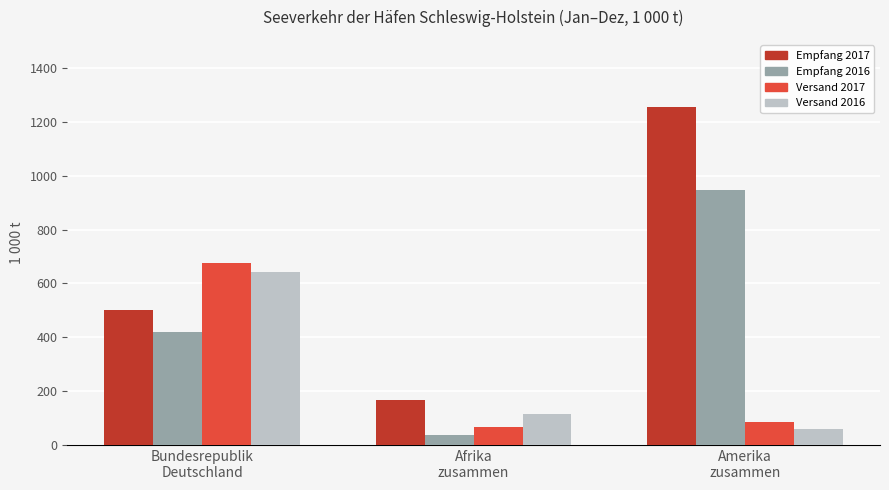

Between Afrika
zusammen and Amerika
zusammen, which series saw the biggest shift?

Empfang 2017